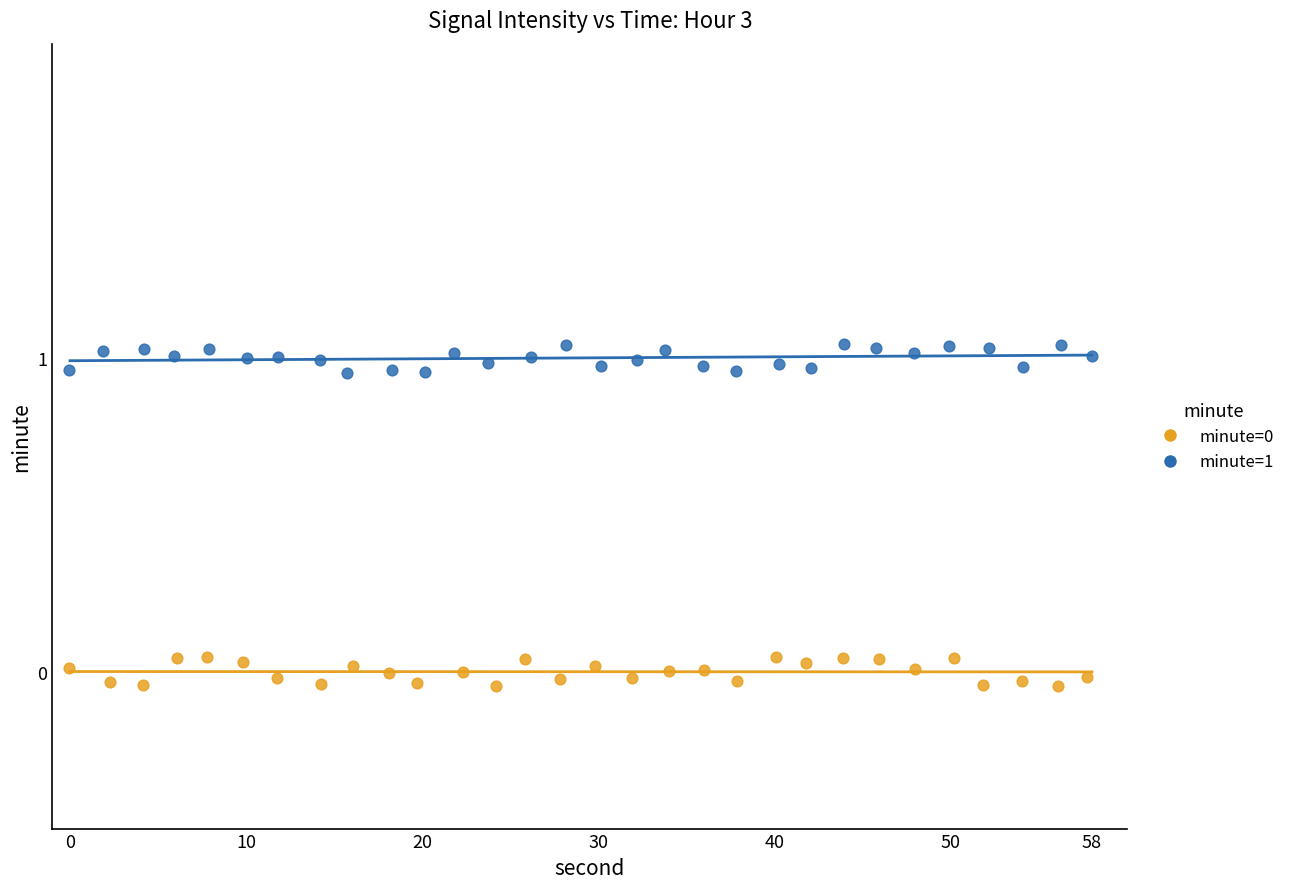

Which series reaches the maximum Y coordinate?

minute=1